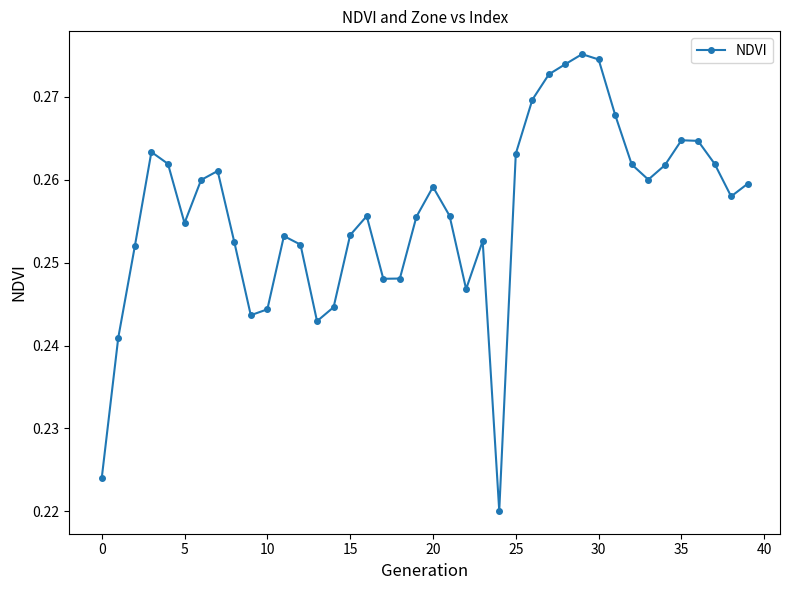

True or false: there are more than 0 points higher than both neighbors.

True